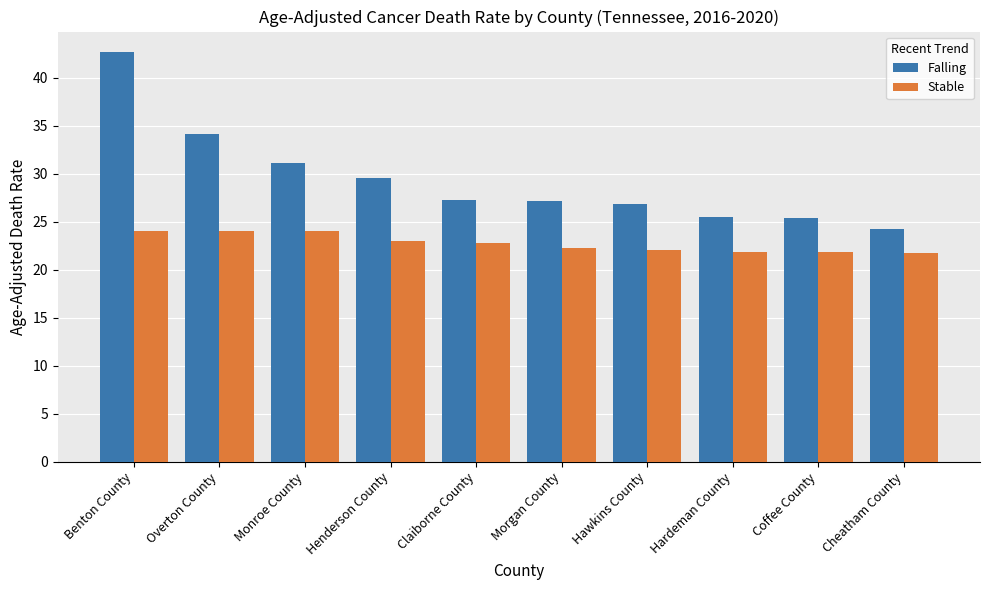

What is the label of the 10th bar from the right?

Benton County